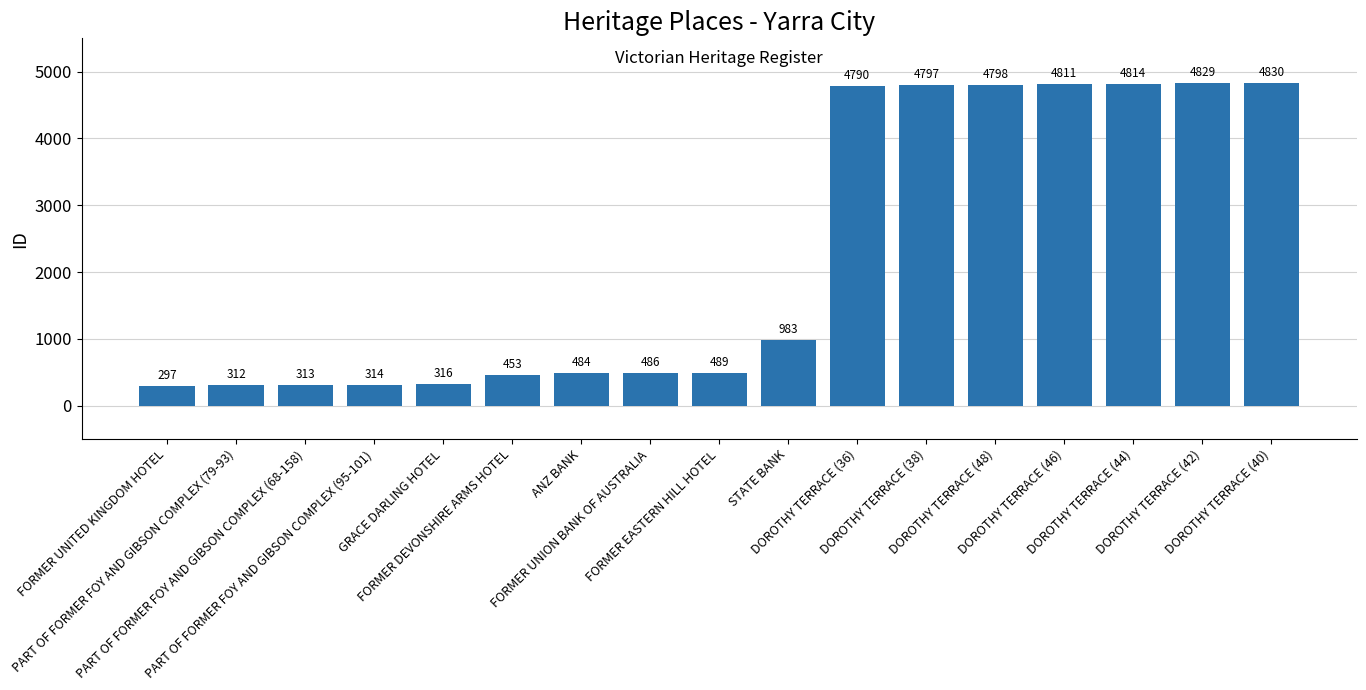

What is the minimum value shown in the chart?

297